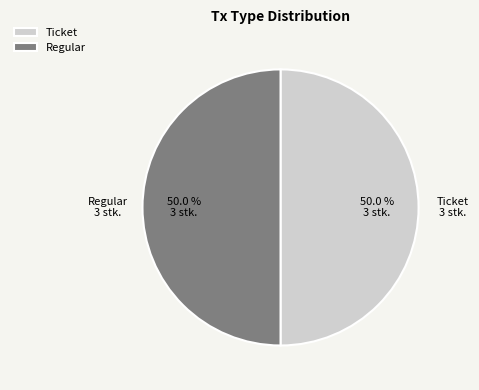

What is the ratio of the value at Regular to the value at Ticket?

1.0